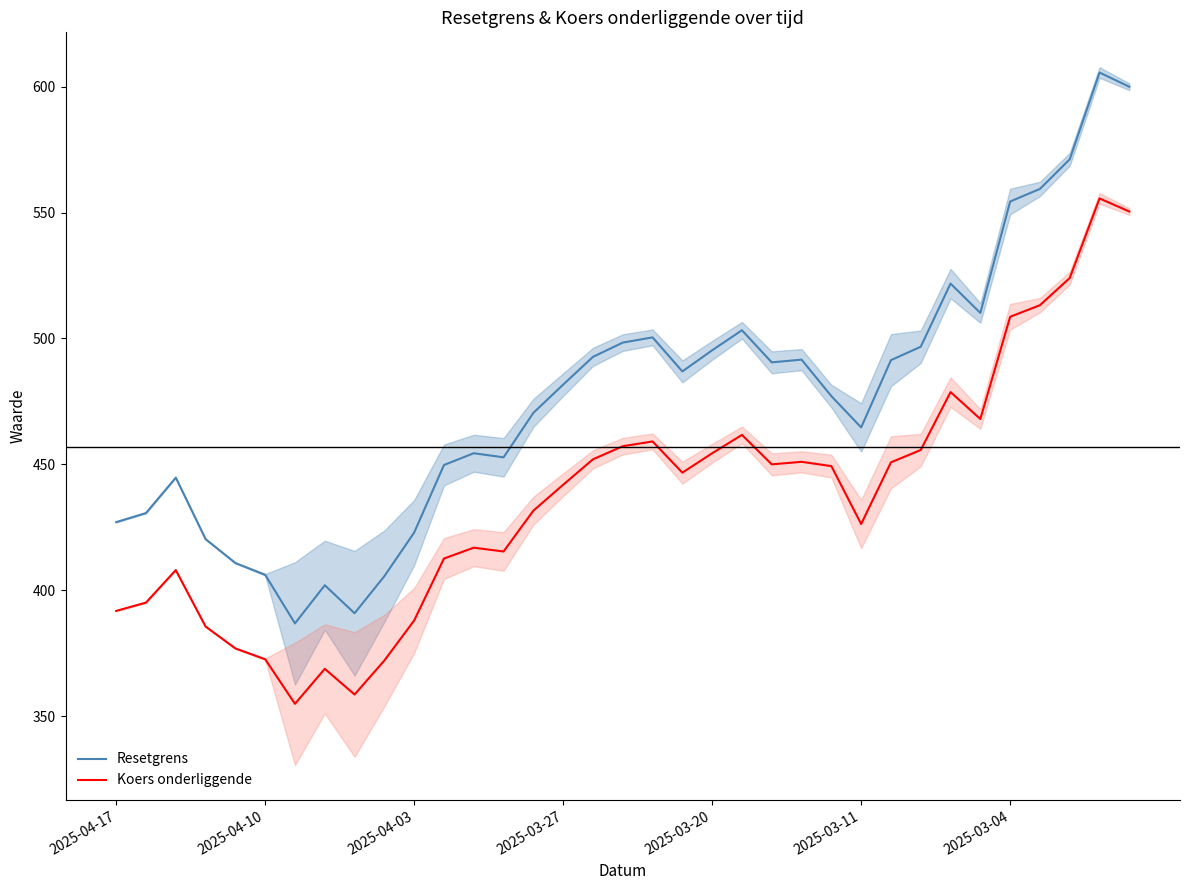

What is the difference between the maximum and second lowest values in the Resetgrens series?

214.7